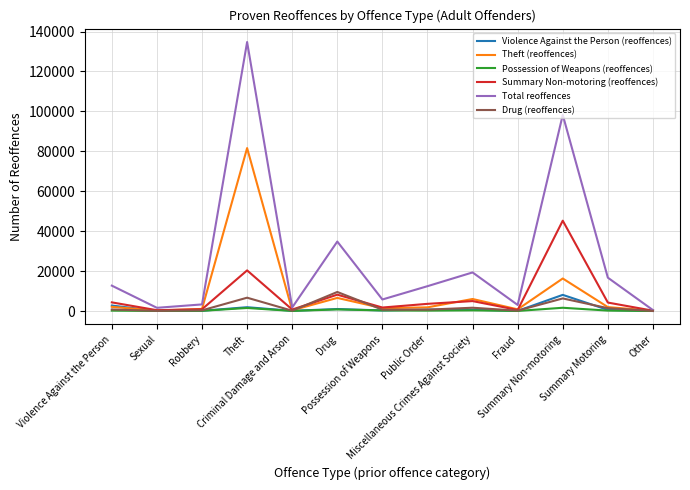

Which series has the widest spread of values?

Total reoffences